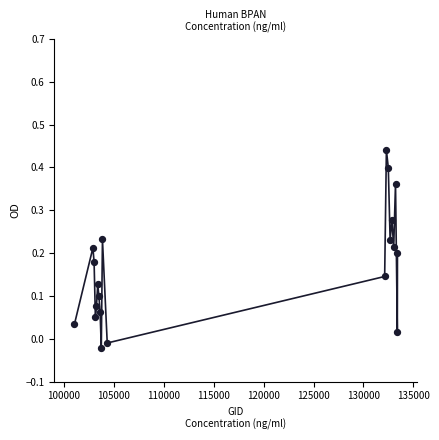

What is the range of X values (max minus min)?

32347.0